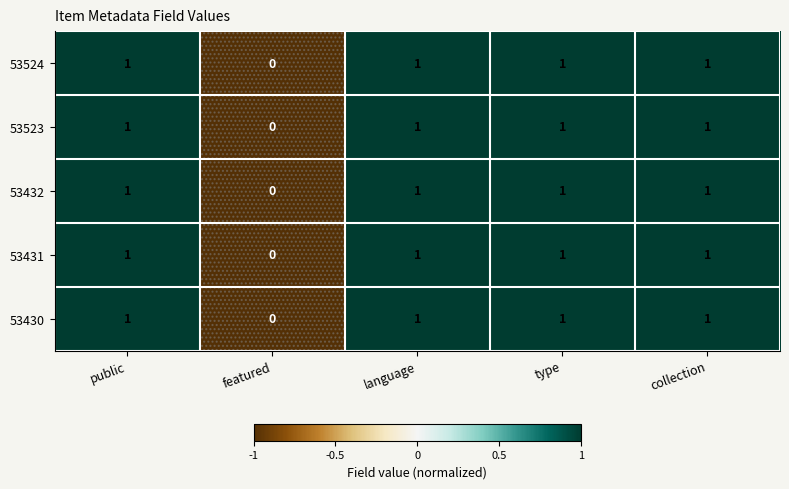

Is it true that 53523 equals 1 at public?

True